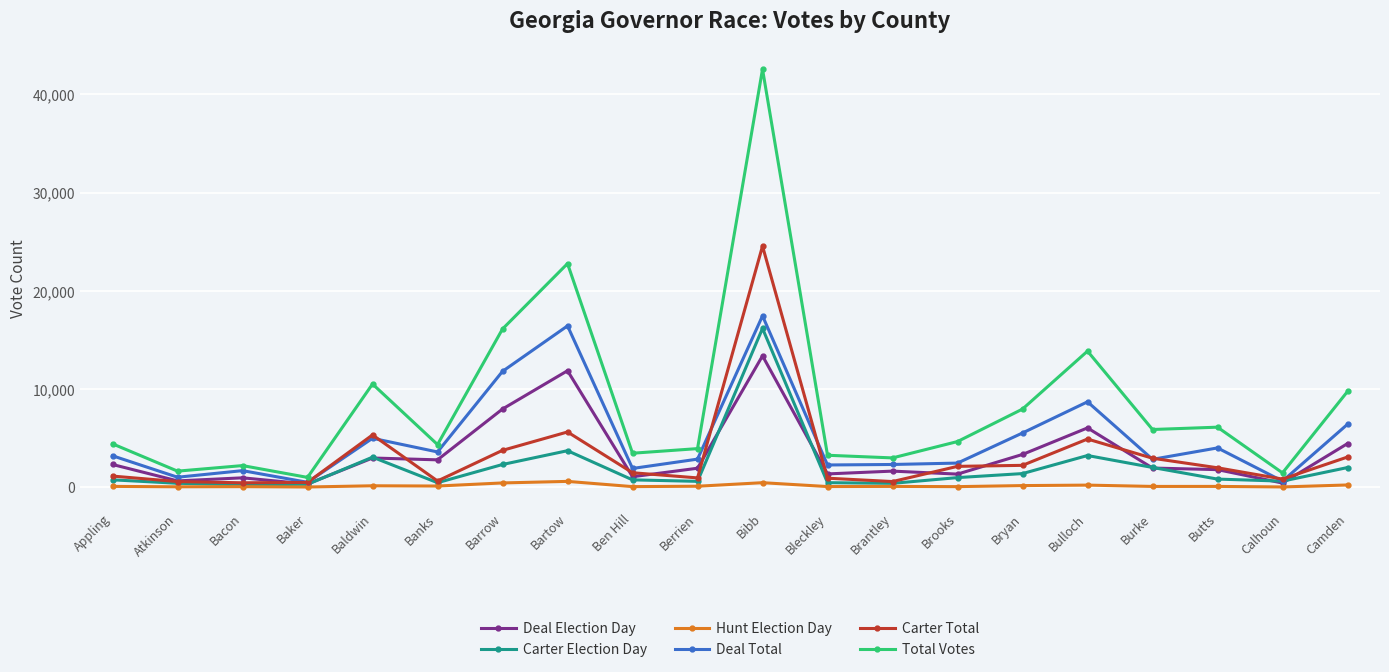

Which series has the largest total across all categories?

Total Votes